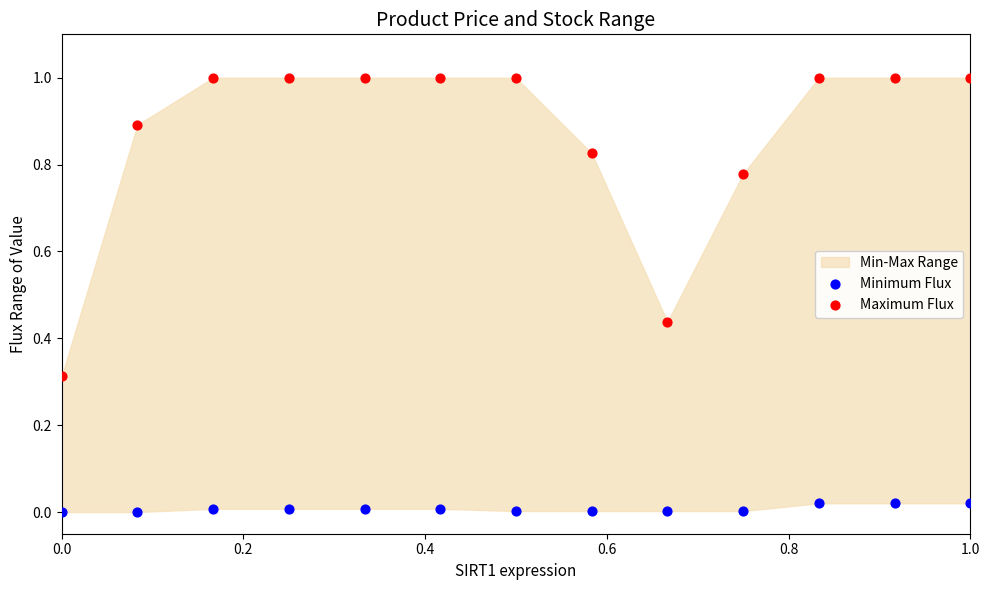

Which series reaches the maximum Y coordinate?

Maximum Flux